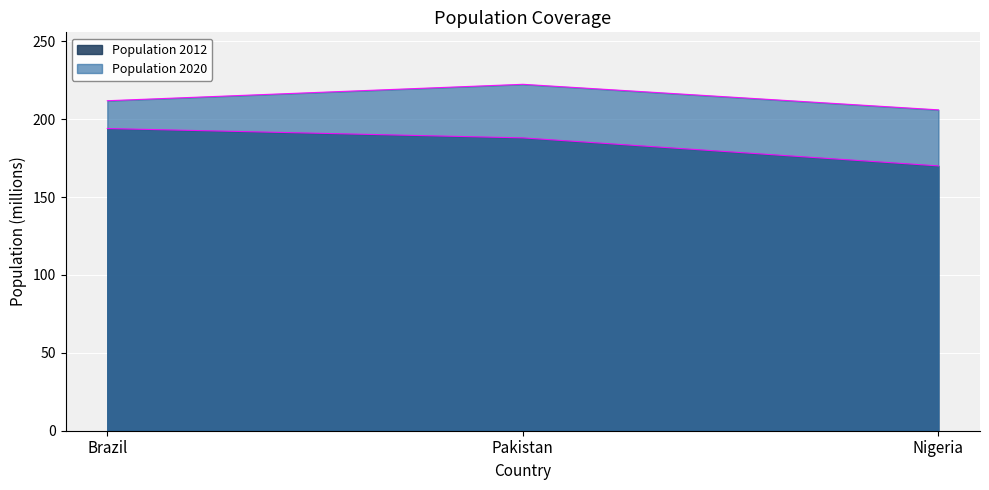

What is the value of the Population 2012 point at the 2nd from the left?

188.0